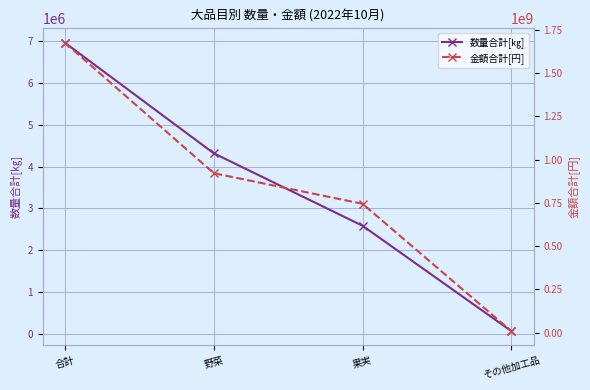

True or false: 金額合計[円] and 数量合計[㎏] intersect in this chart.

False